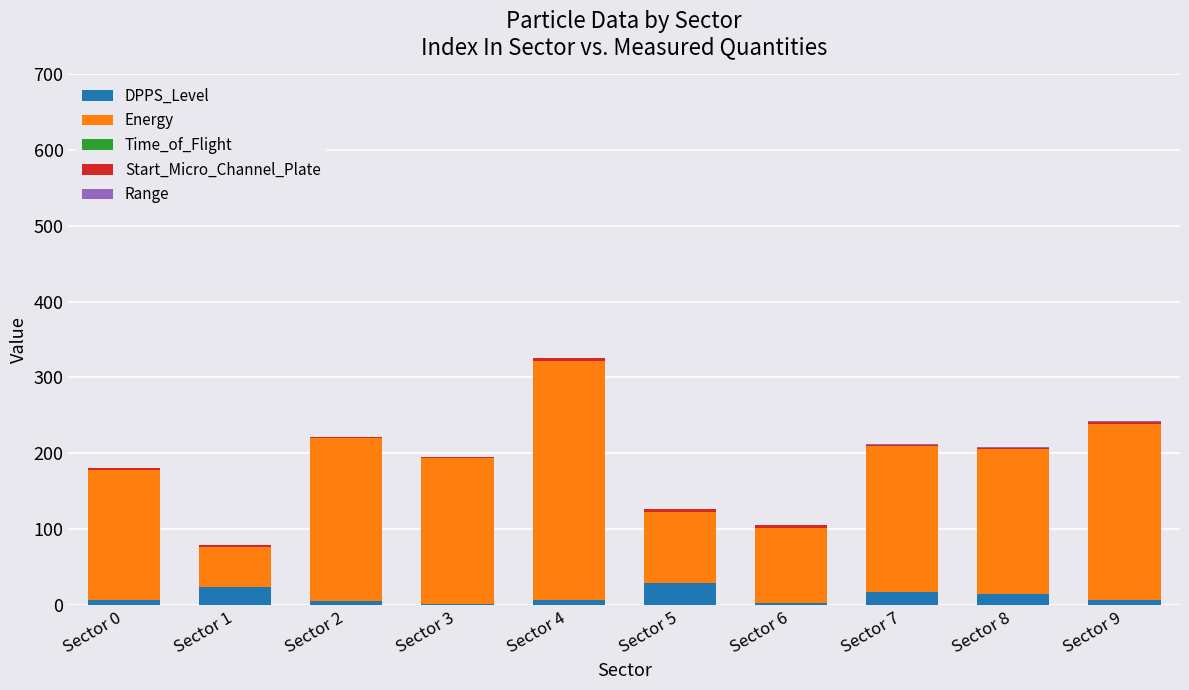

True or false: DPPS_Level has a value of 7 at Sector 0.

True